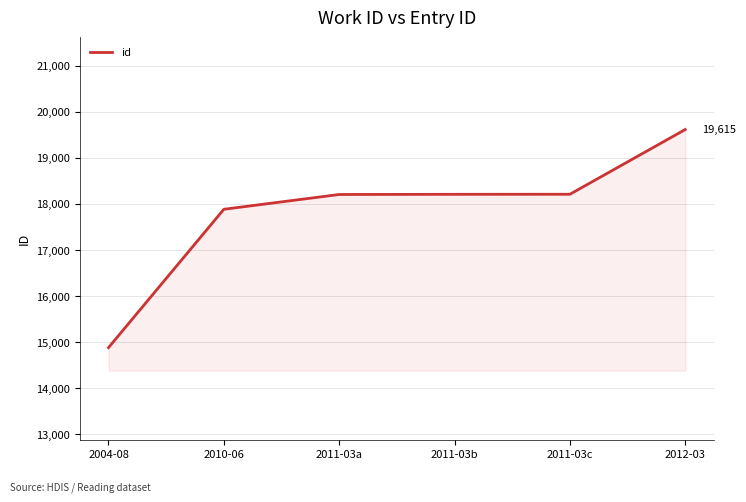

Read the value at 2012-03.

19615